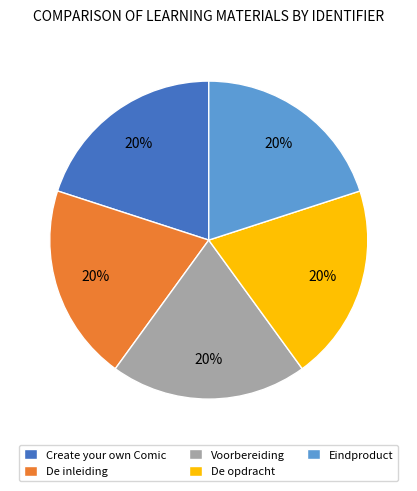

Does Voorbereiding represent more than half of the total?

No